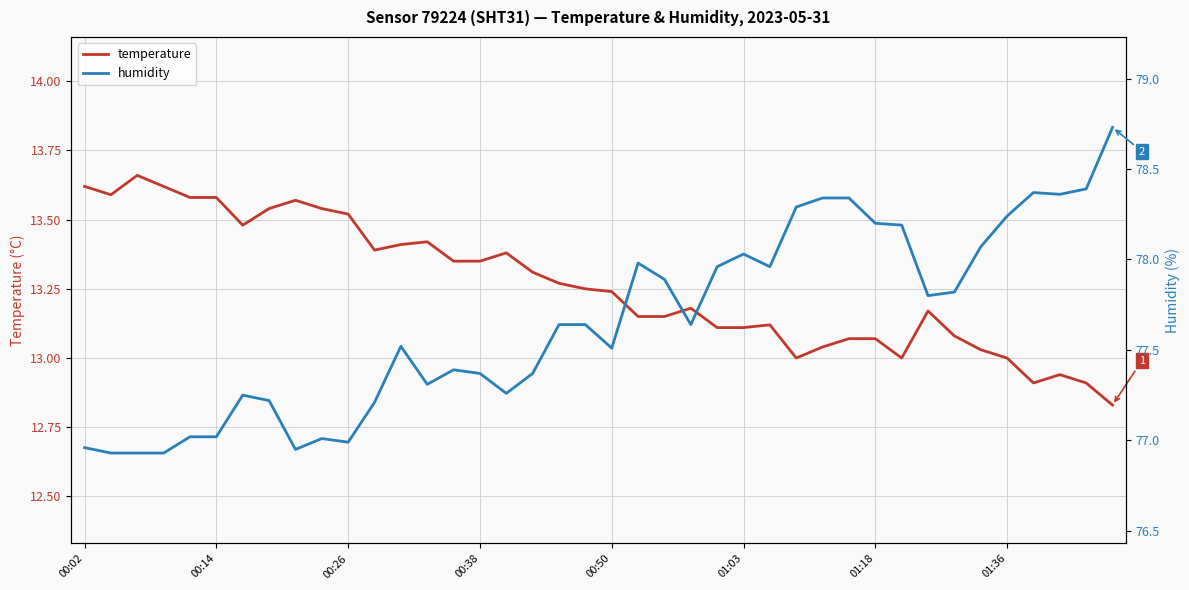

How many lines are shown in the chart?

2